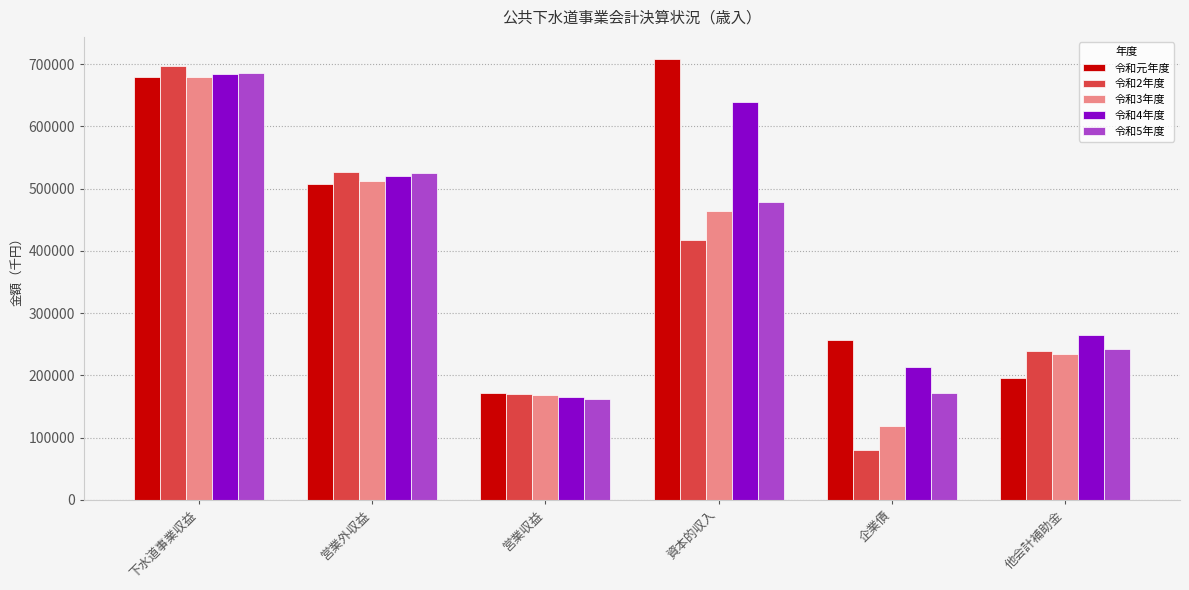

Where does the 令和3年度 series first go above 464301?

下水道事業収益